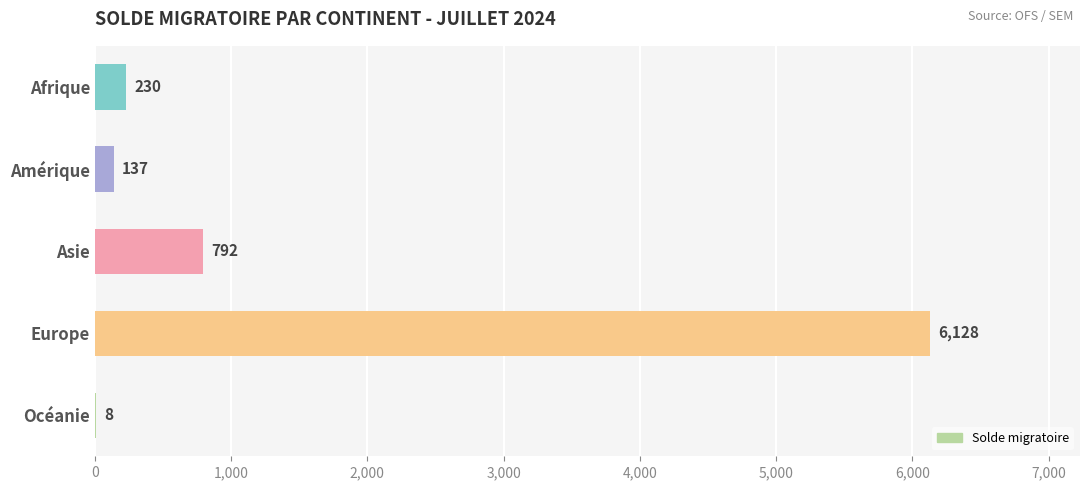

Approximately how many times larger is the value at Amérique compared to Océanie?

17.1